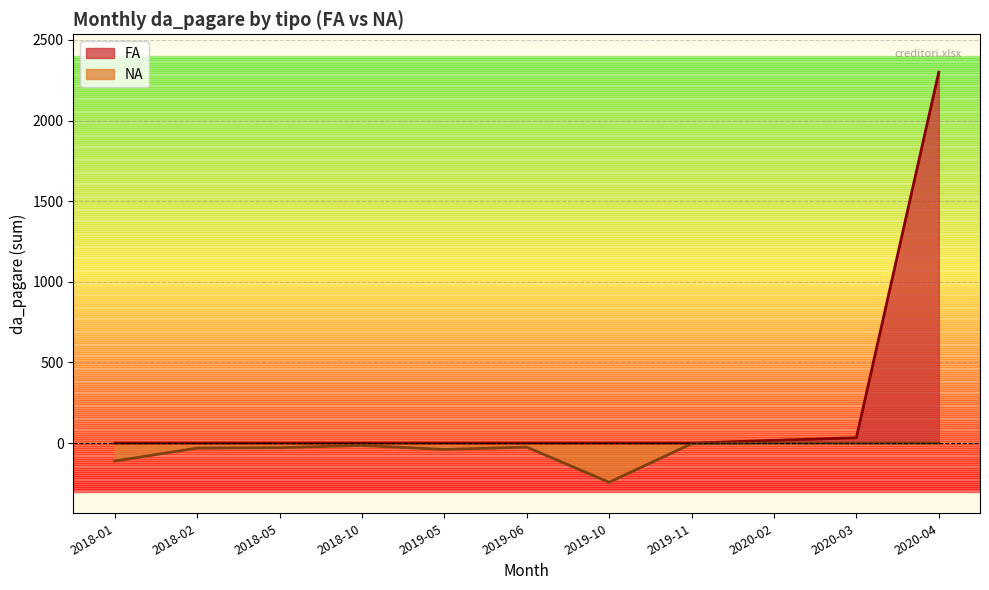

What is the sum of the values at 2020-04 and 2018-01?

2300.3